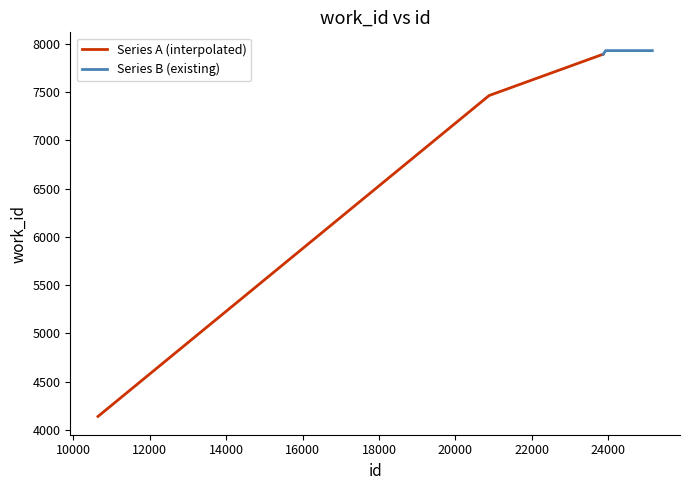

How many data points in Series B (existing) are less than 7929?

1